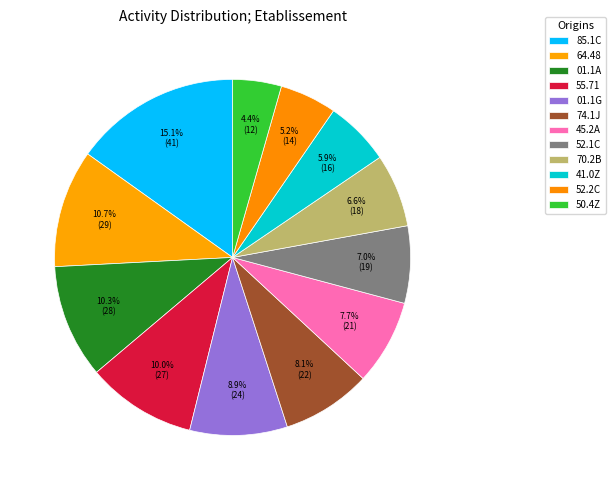

To the nearest percent, what percentage of the pie is 55.71?

10%